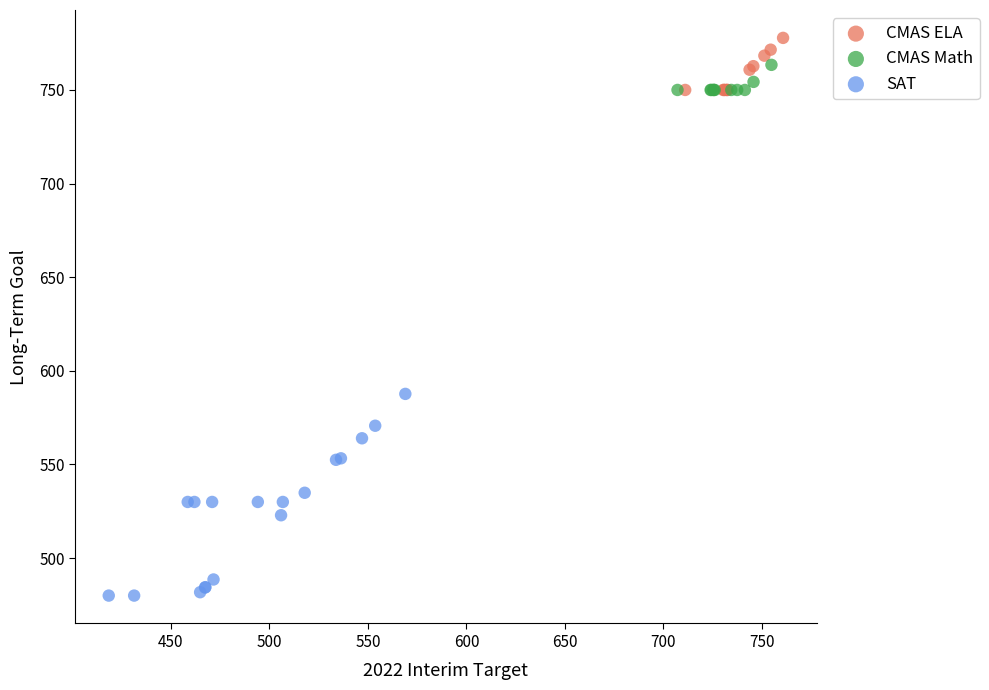

Which series reaches the minimum Y coordinate?

SAT